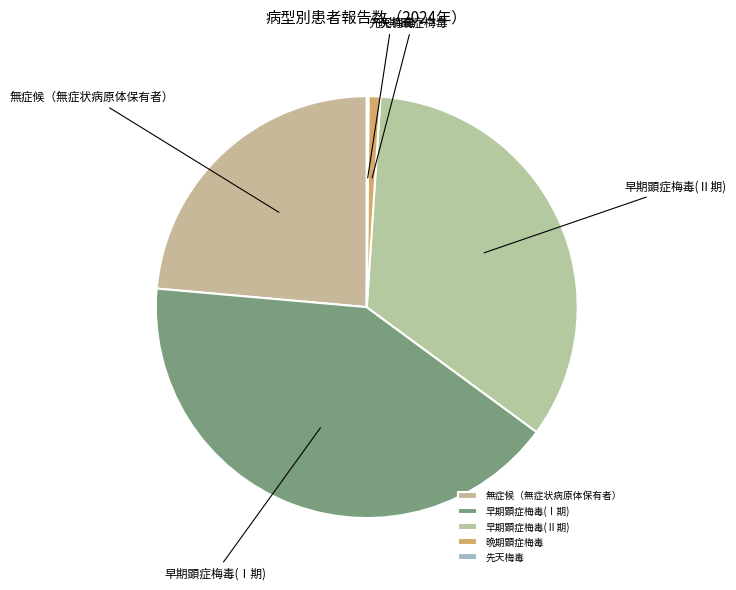

Do 晩期顕症梅毒 and 早期顕症梅毒(Ⅰ期) together represent more than half of the pie?

No